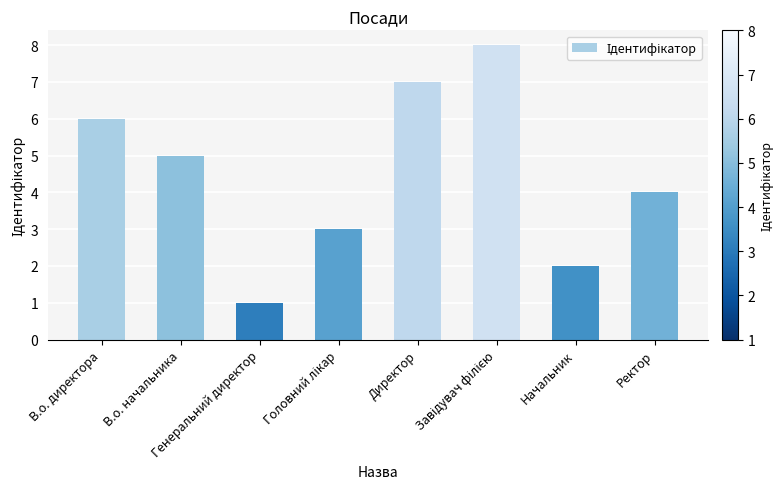

What is the difference between the maximum and minimum values?

7